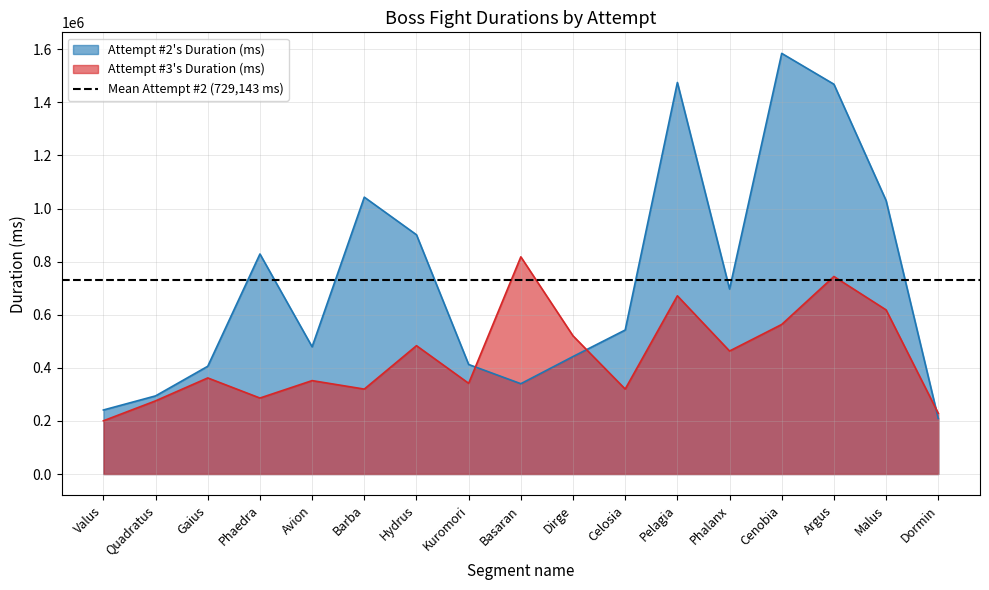

Does the chart have visible grid lines?

Yes